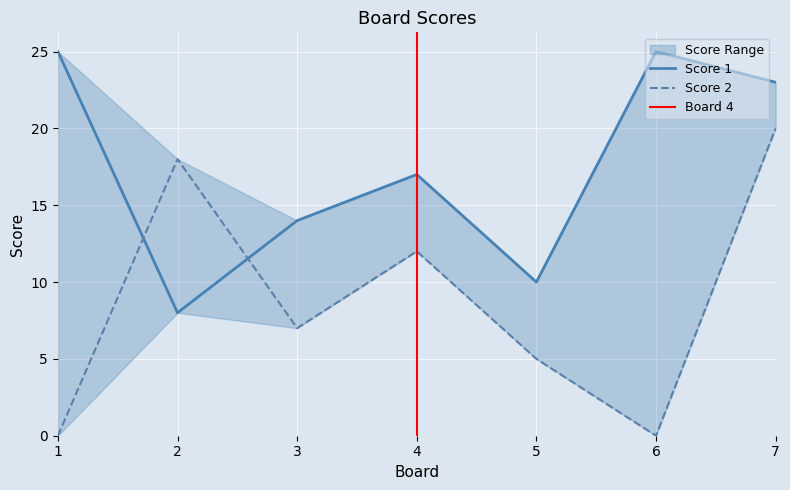

What is the difference between the maximum and minimum values in the Score 1 series?

17